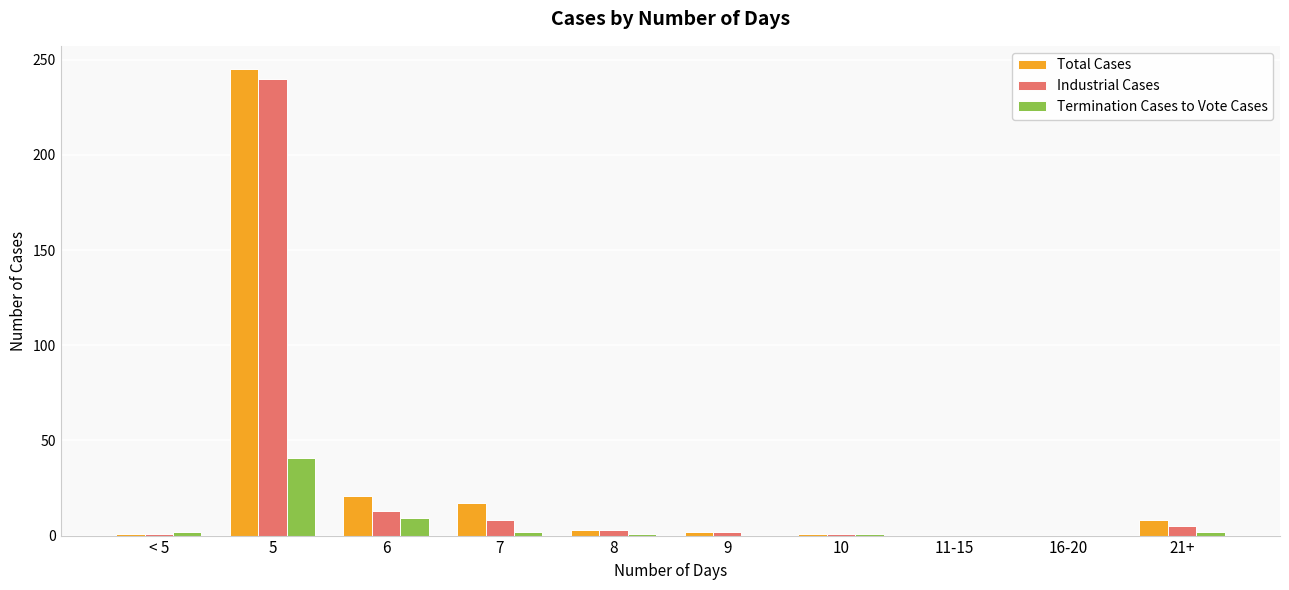

Is the value of Industrial Cases at 5 greater than the value of Termination Cases to Vote Cases at 9?

Yes